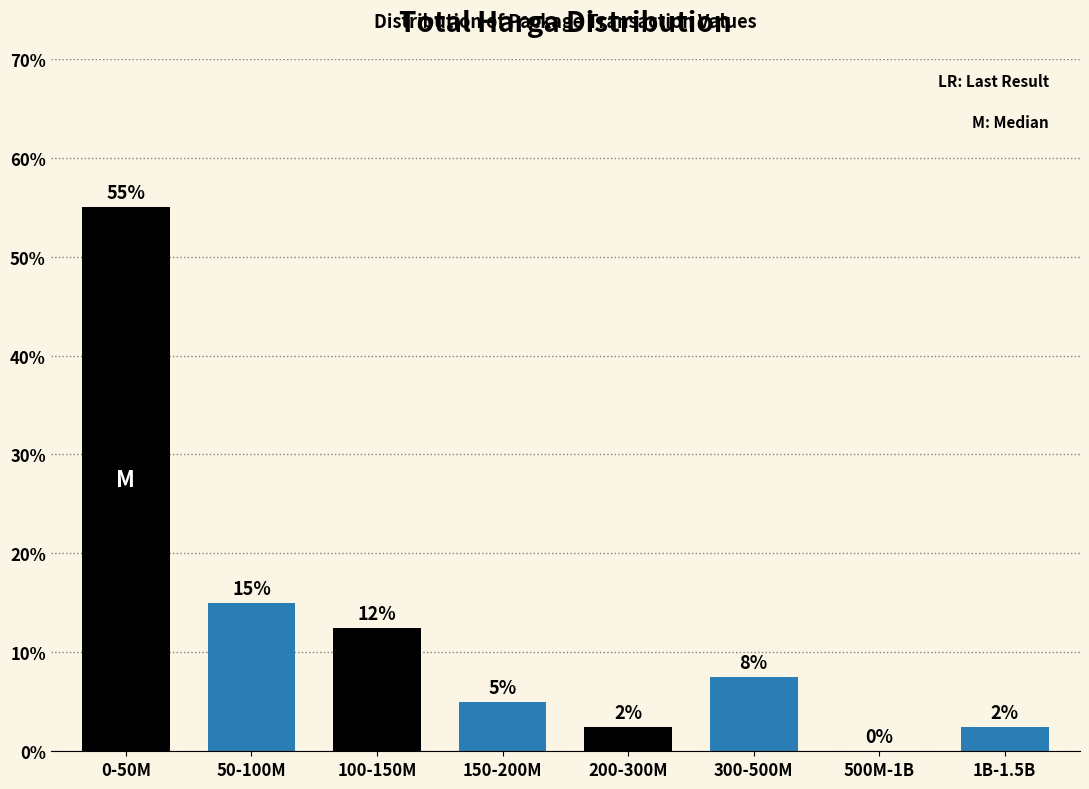

The chart shows a value of 55.0 at 0-50M. True or false?

True